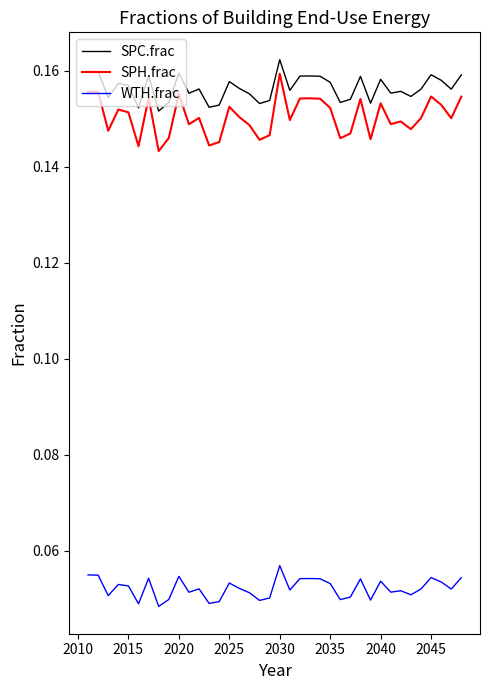

Which series has the largest range (max minus min)?

SPH.frac